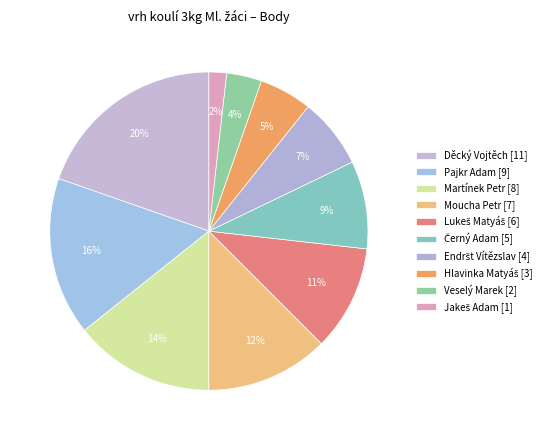

What is the change in value from Černý Adam [5] to Hlavinka Matyáš [3]?

-2